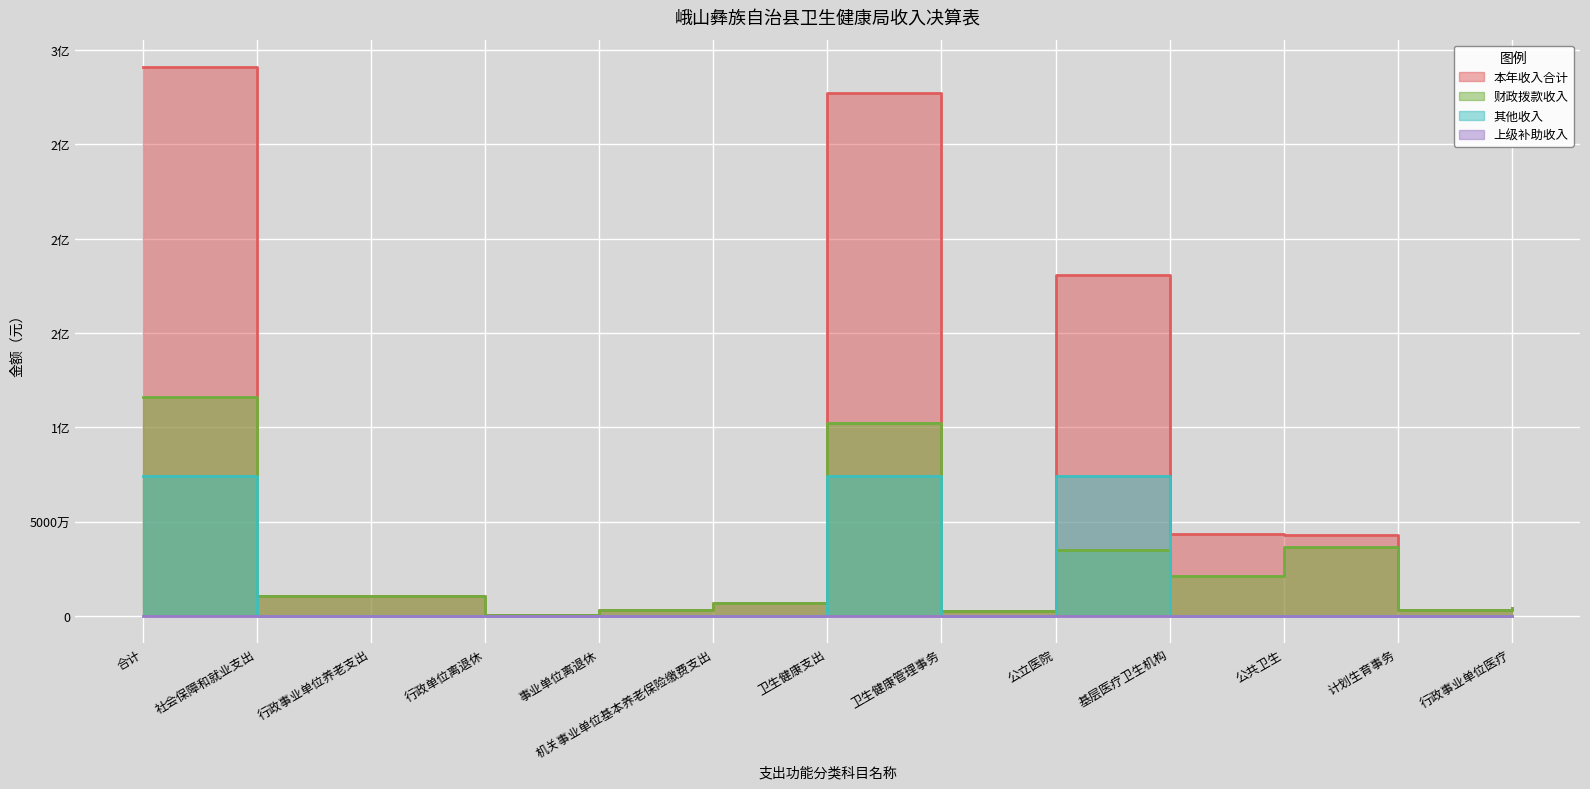

How many data points in 本年收入合计 are above 10389758?

7